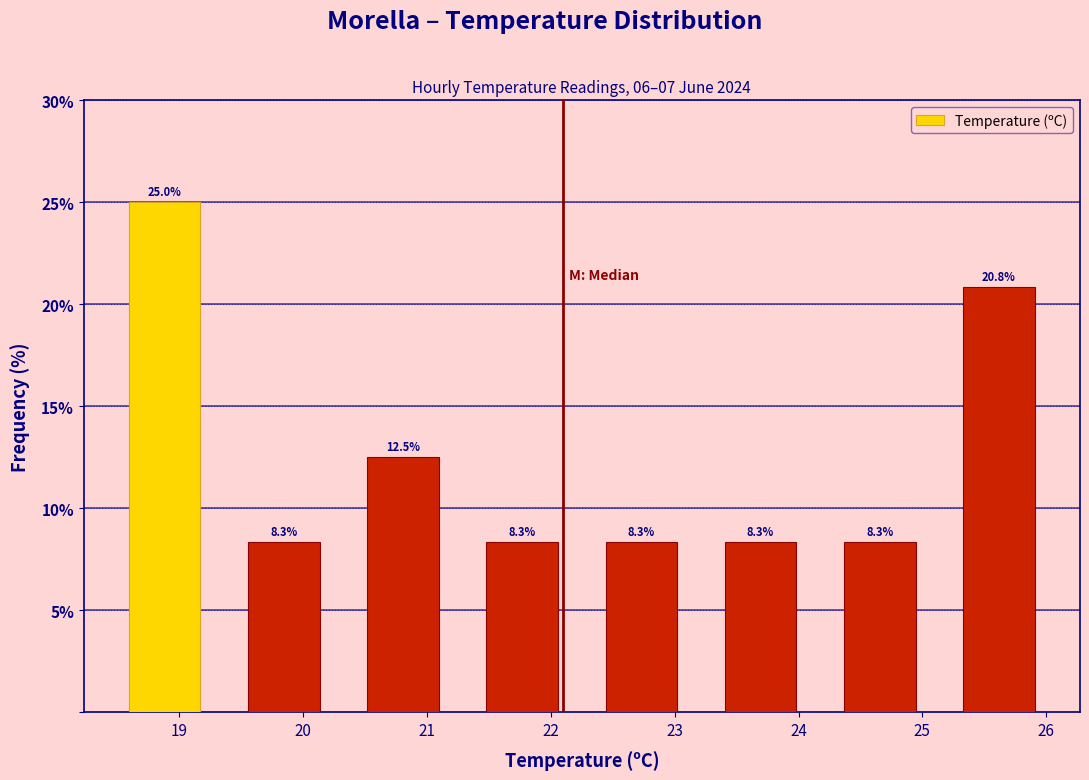

Which range on the x-axis has the tallest bar?

18.4 to 19.4